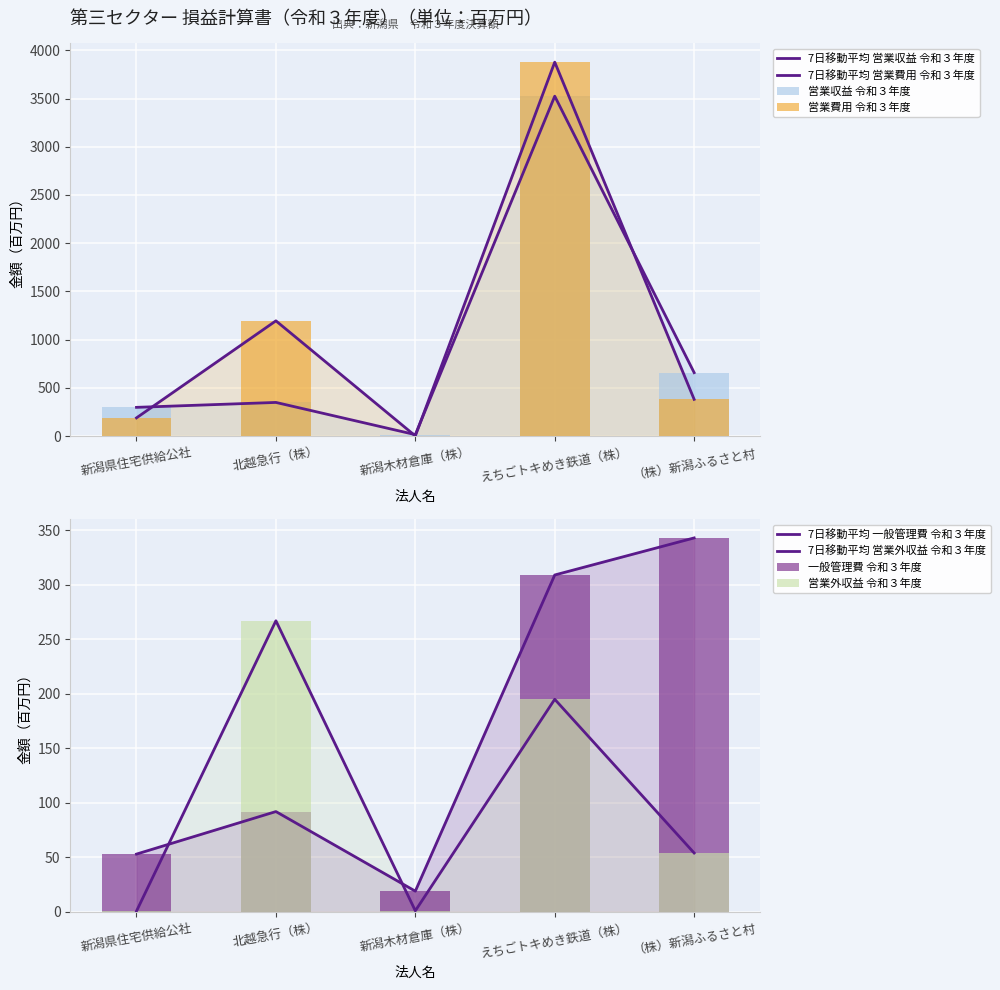

The 一般管理費 令和３年度 series shows 33.6 at 新潟県住宅供給公社. True or false?

False